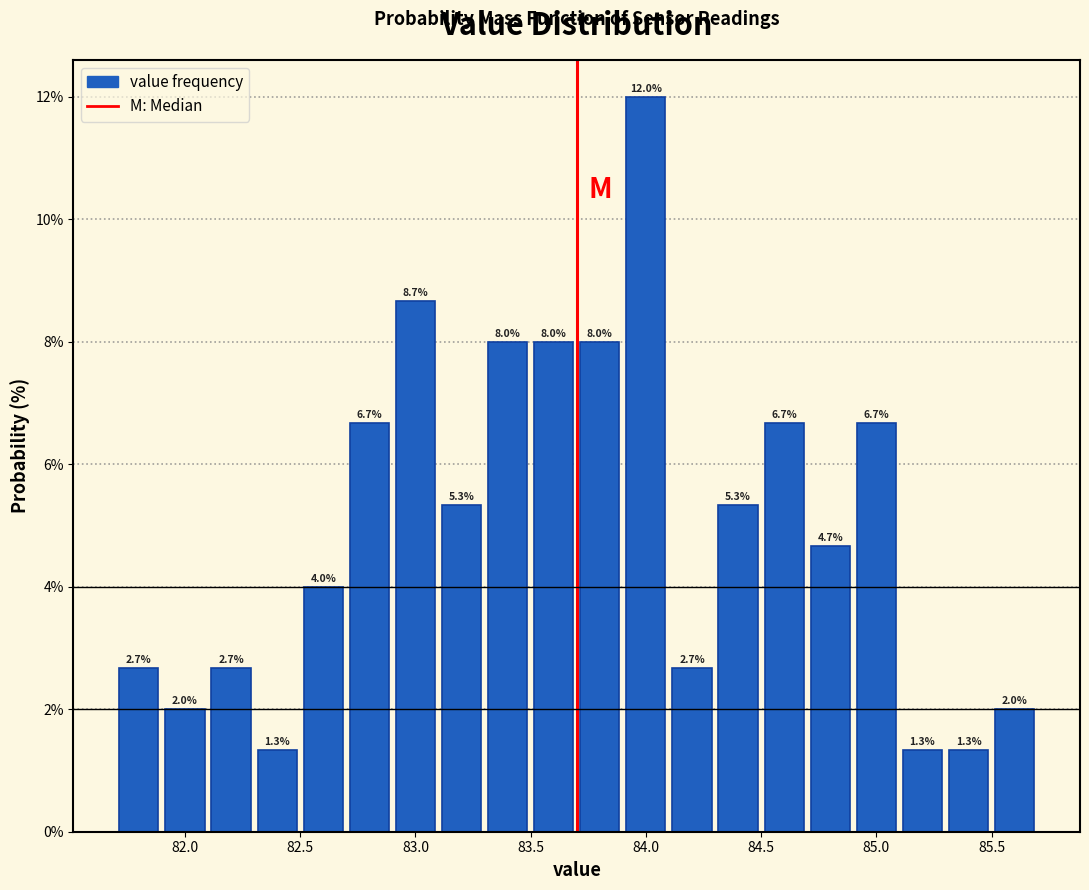

Over which range of the x-axis is the bar tallest?

83.9 to 84.1